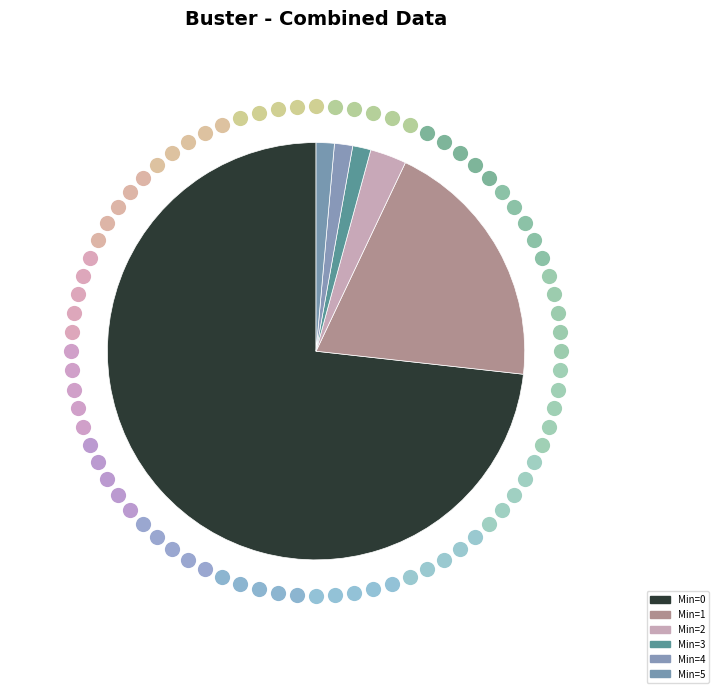

What is the change in value from Min=0 to Min=5?

-51